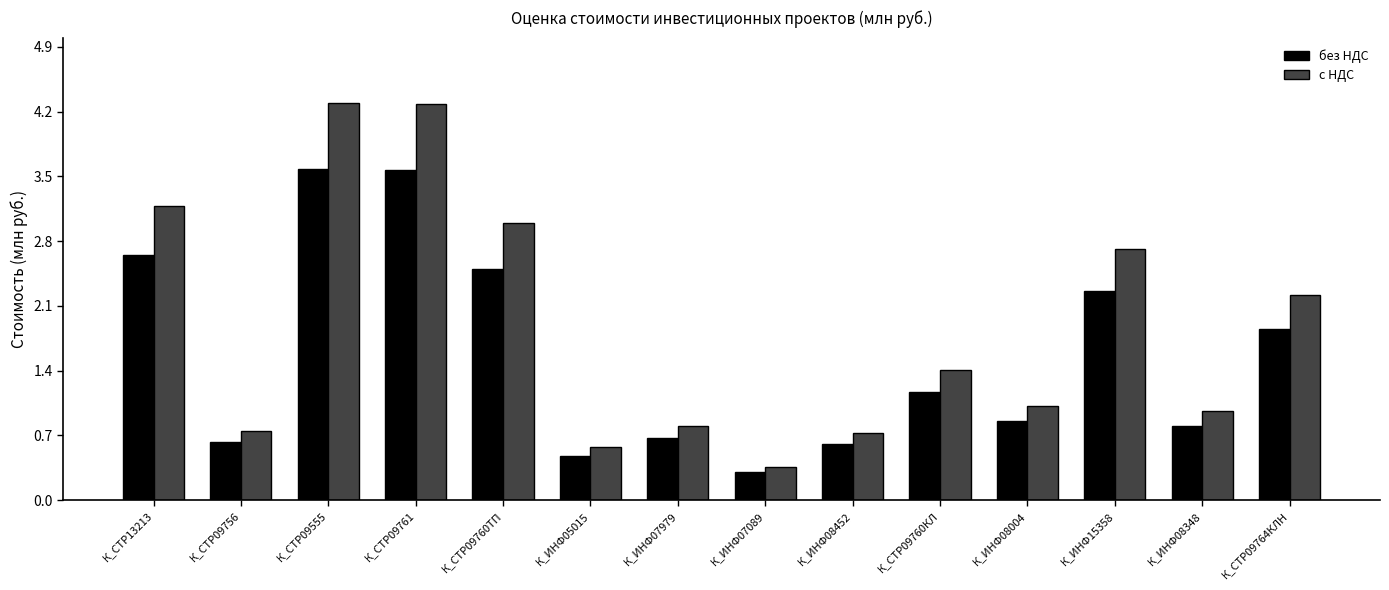

Are the bars horizontal?

No